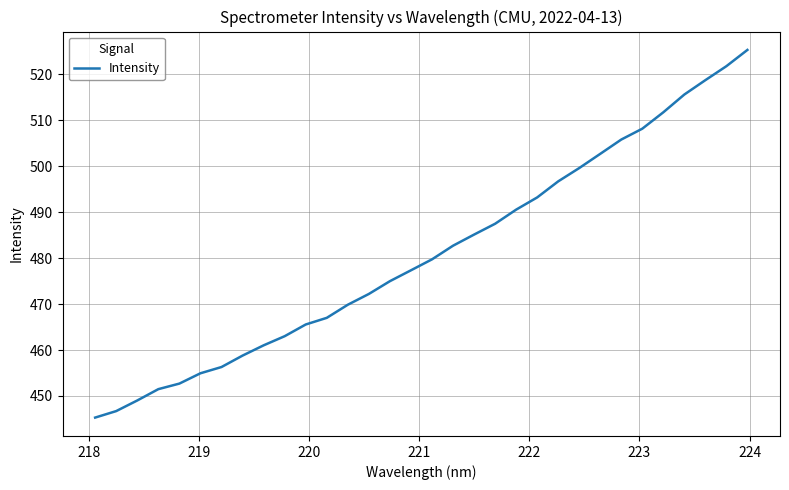

How many lines are shown in the chart?

1